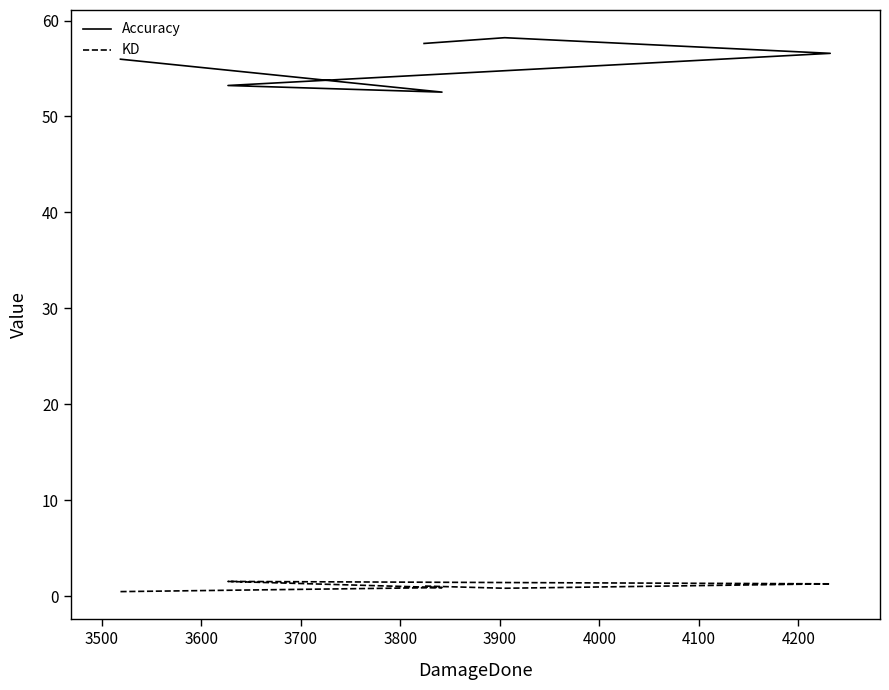

In Accuracy, how many points are higher than both neighbors (excluding endpoints)?

1